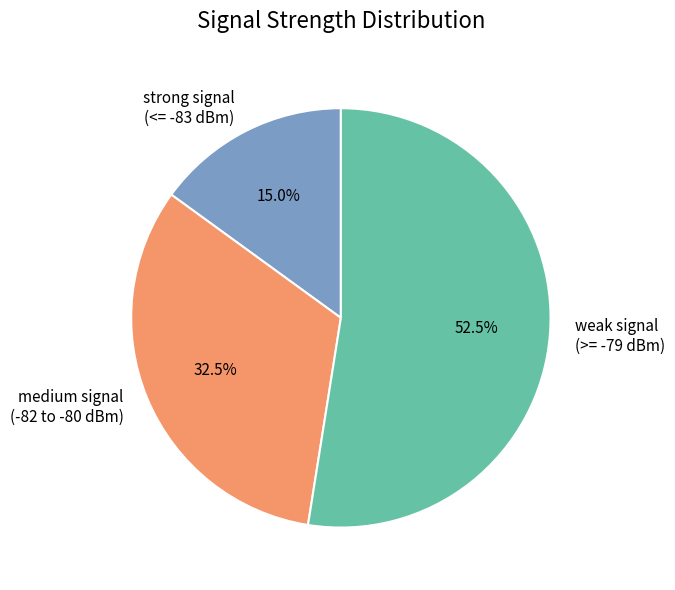

Which slice is the smallest?

strong signal (<= -83 dBm)